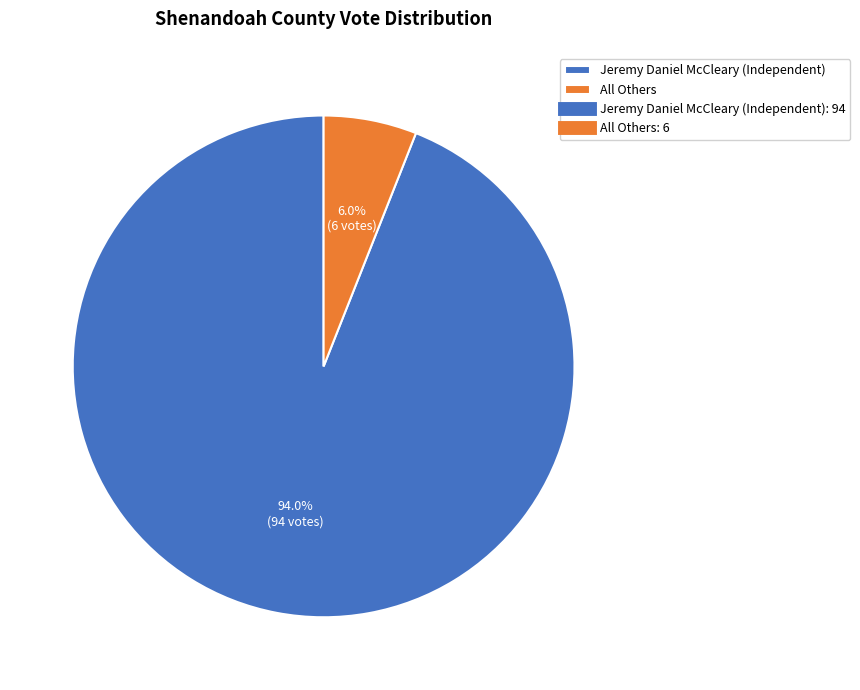

To the nearest percent, what portion does Jeremy Daniel McCleary (Independent) represent?

94%